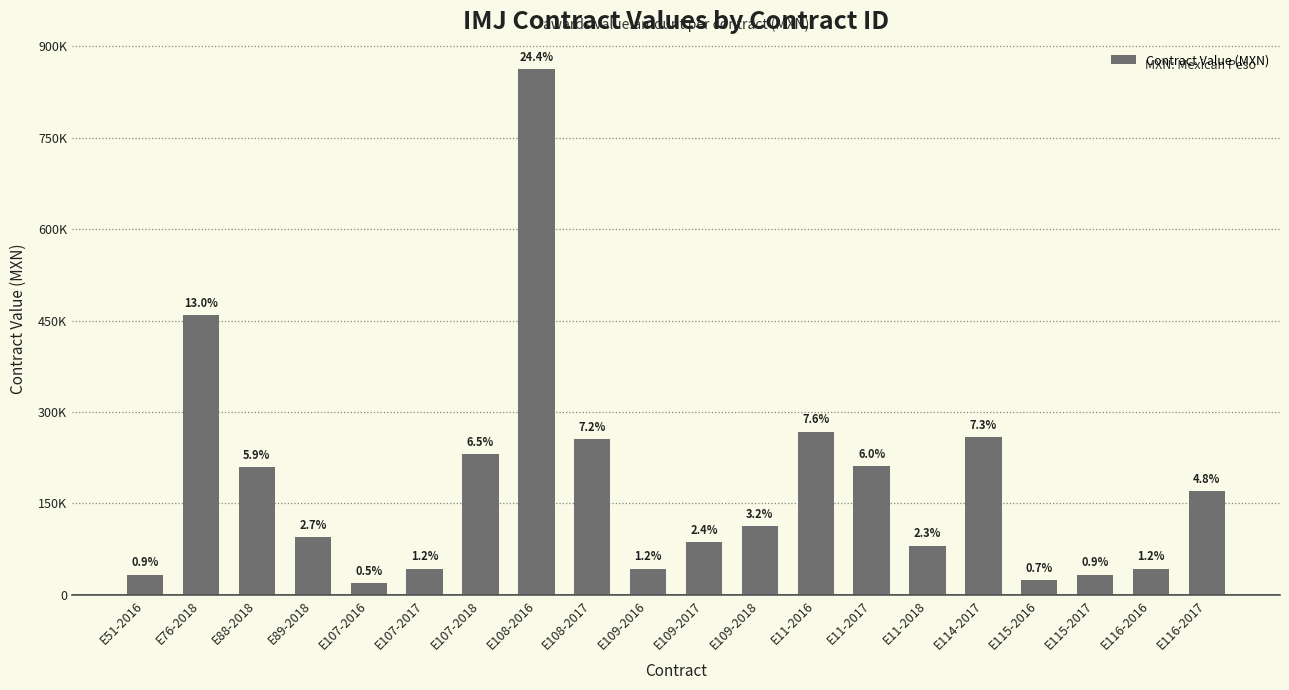

Are the bars horizontal?

No